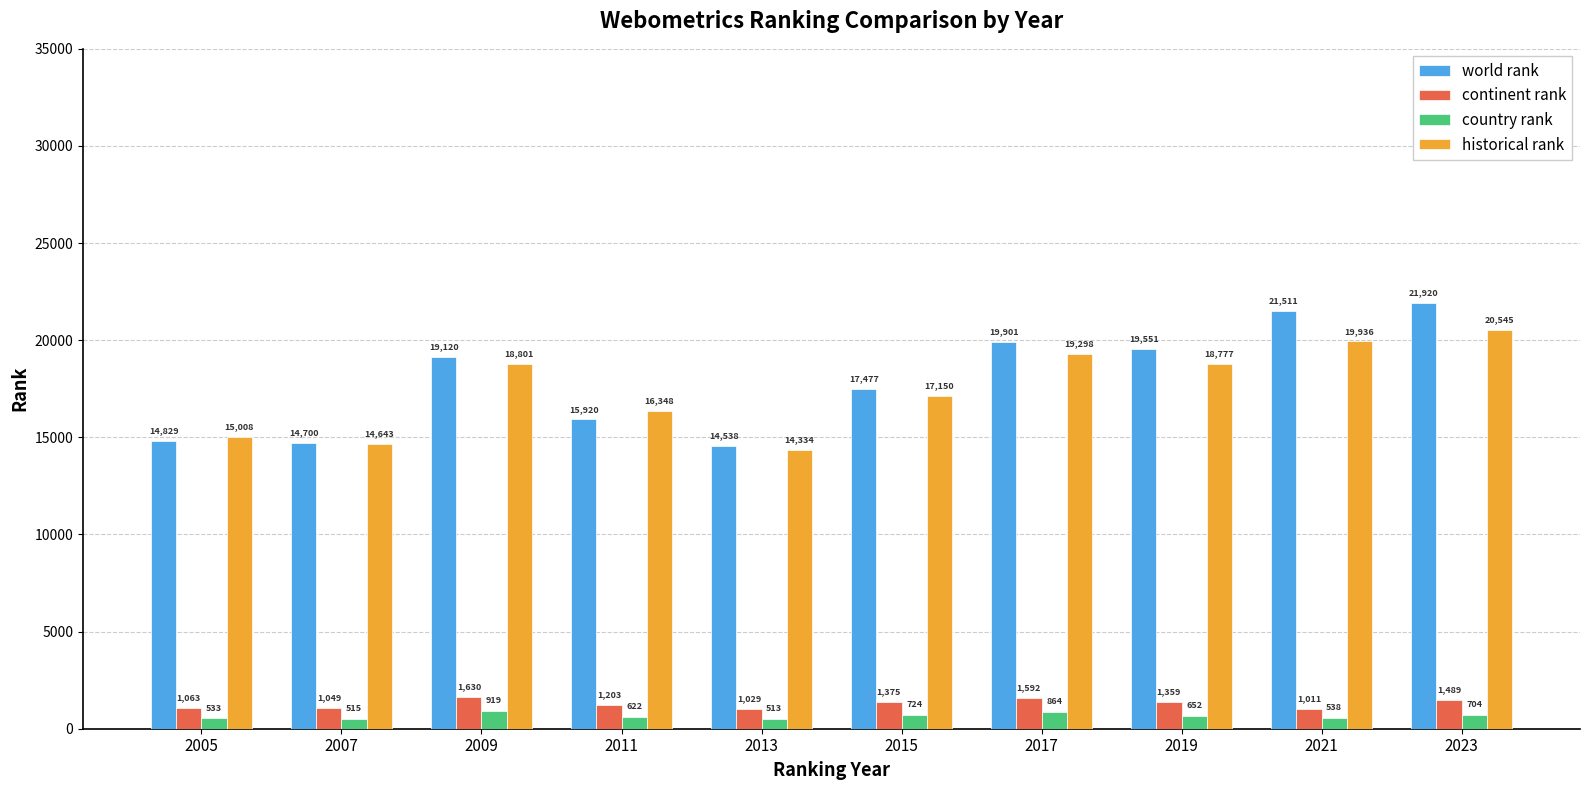

What are all the series names shown in the legend?

world rank, continent rank, country rank, historical rank